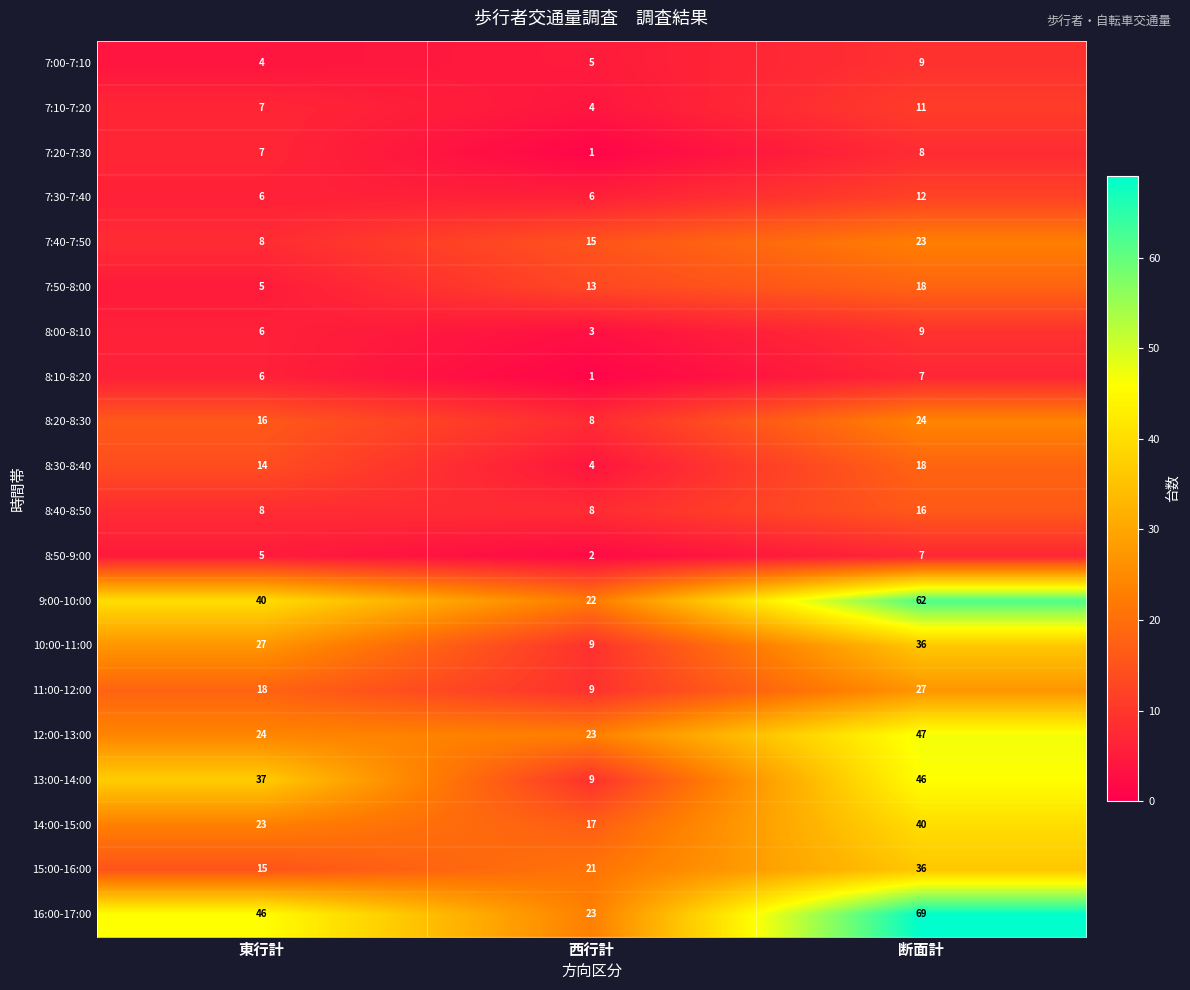

What is the approximate value of 8:20-8:30 at 断面計, to the nearest 5?

25